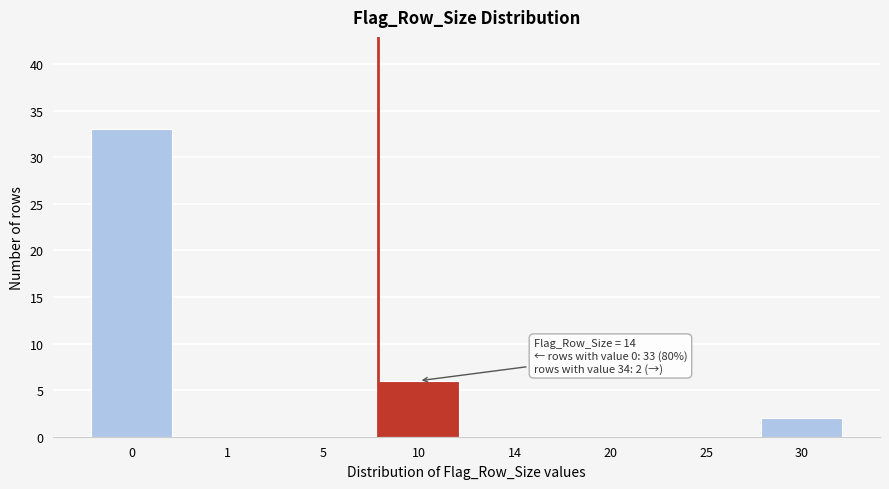

Reading left to right, what are all the values shown in this chart?

0=33	1=0	5=0	10=6	14=0	20=0	25=0	30=2